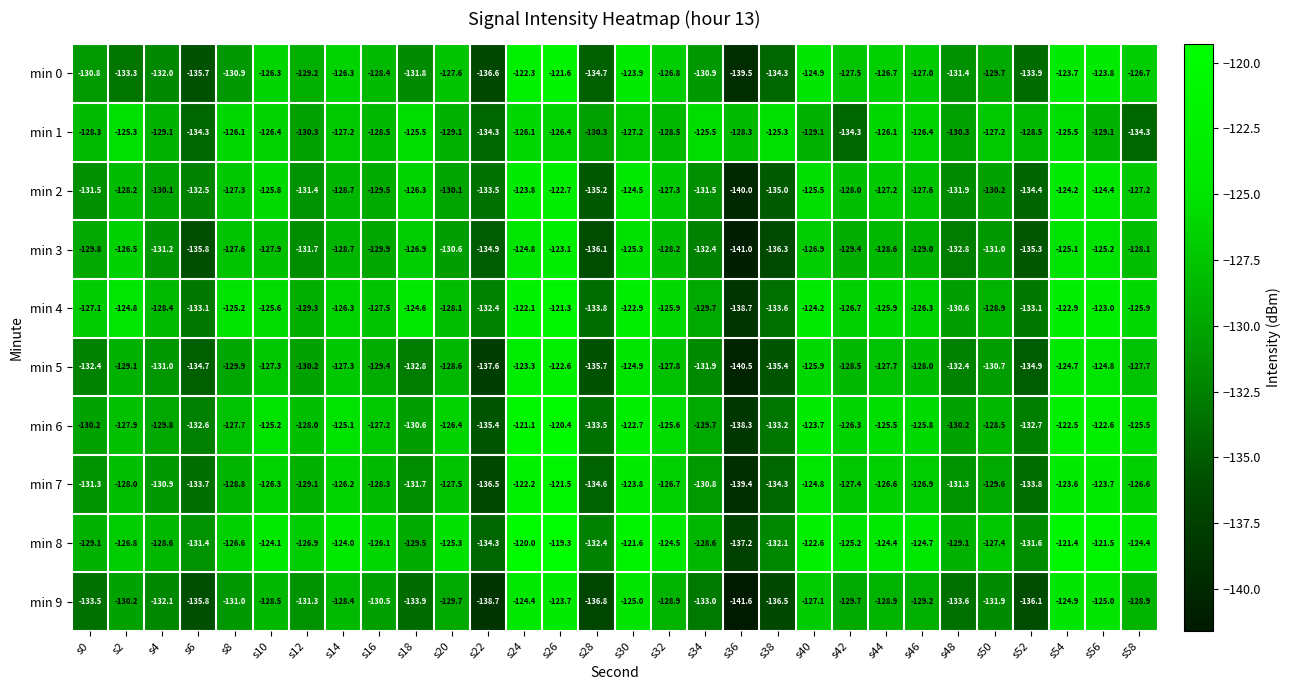

What is the sum of the min 3 values at s10 and s36?

-268.9